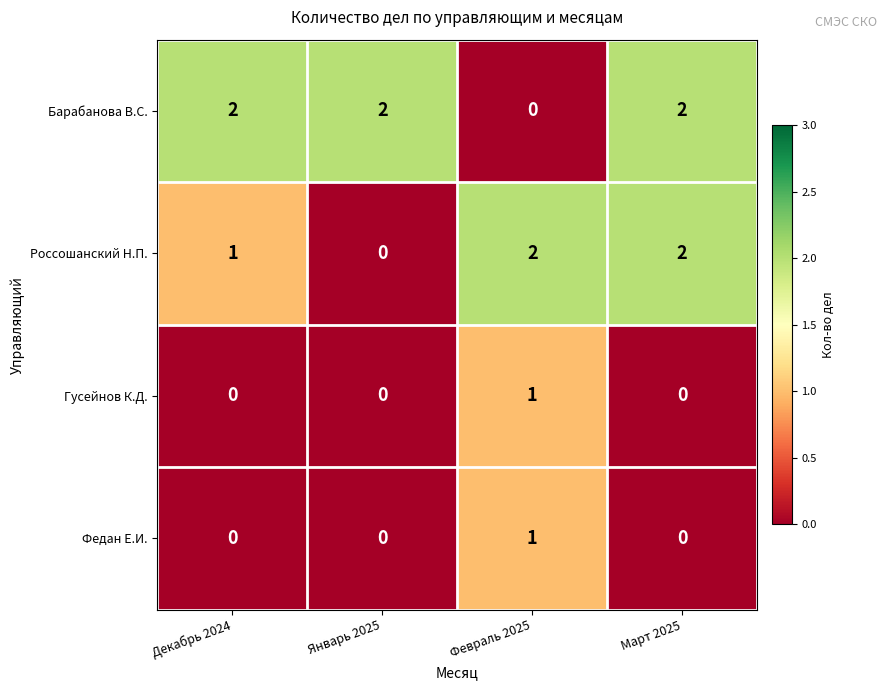

Reading right to left, transcribe all the data shown in this chart.

Барабанова В.С.: Март 2025=2	Февраль 2025=0	Январь 2025=2	Декабрь 2024=2
Россошанский Н.П.: Март 2025=2	Февраль 2025=2	Январь 2025=0	Декабрь 2024=1
Гусейнов К.Д.: Март 2025=0	Февраль 2025=1	Январь 2025=0	Декабрь 2024=0
Федан Е.И.: Март 2025=0	Февраль 2025=1	Январь 2025=0	Декабрь 2024=0